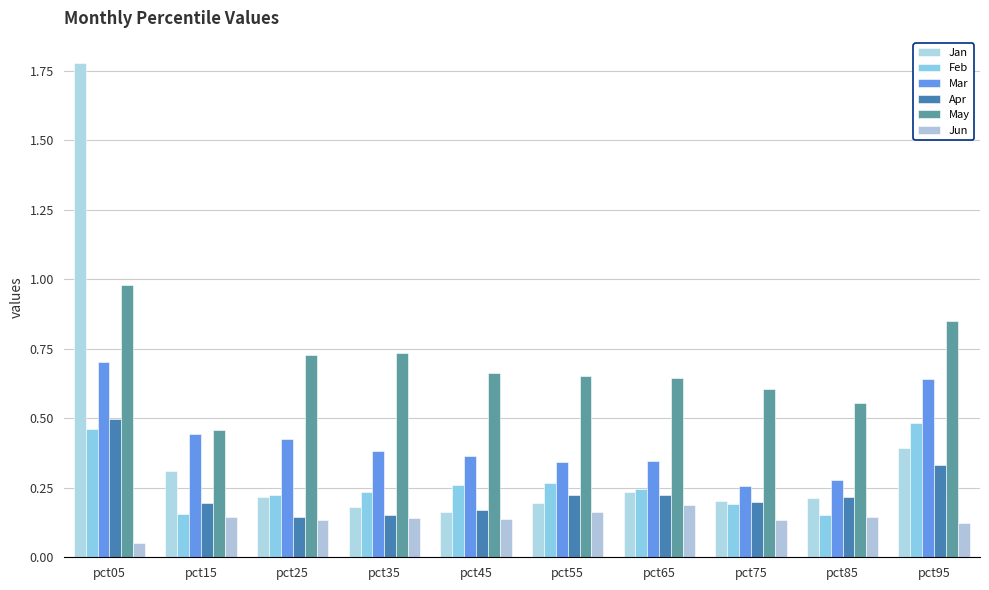

Is the value of Mar at pct35 greater than the value of Jan at pct35?

Yes